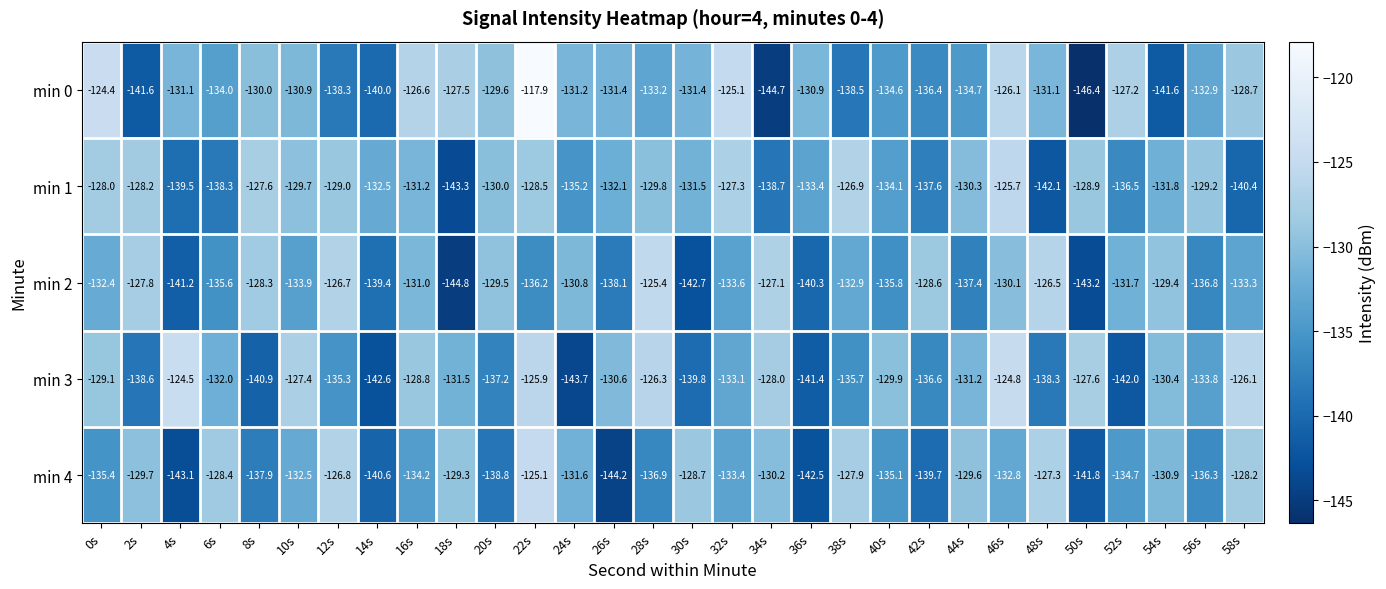

What is the smallest value displayed?

-146.4